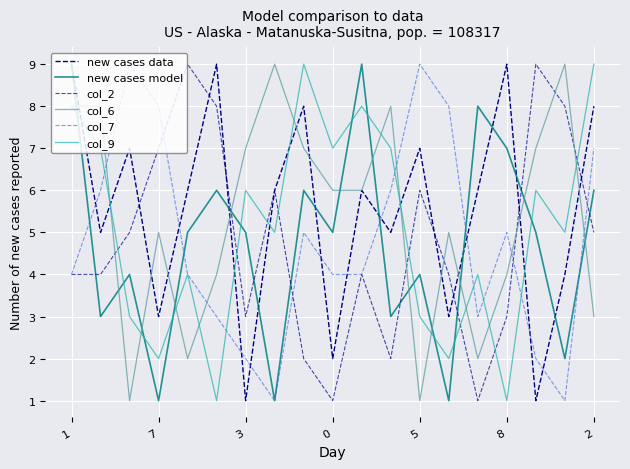

After their last crossing, which series has the higher values: col_7 or col_6?

col_7